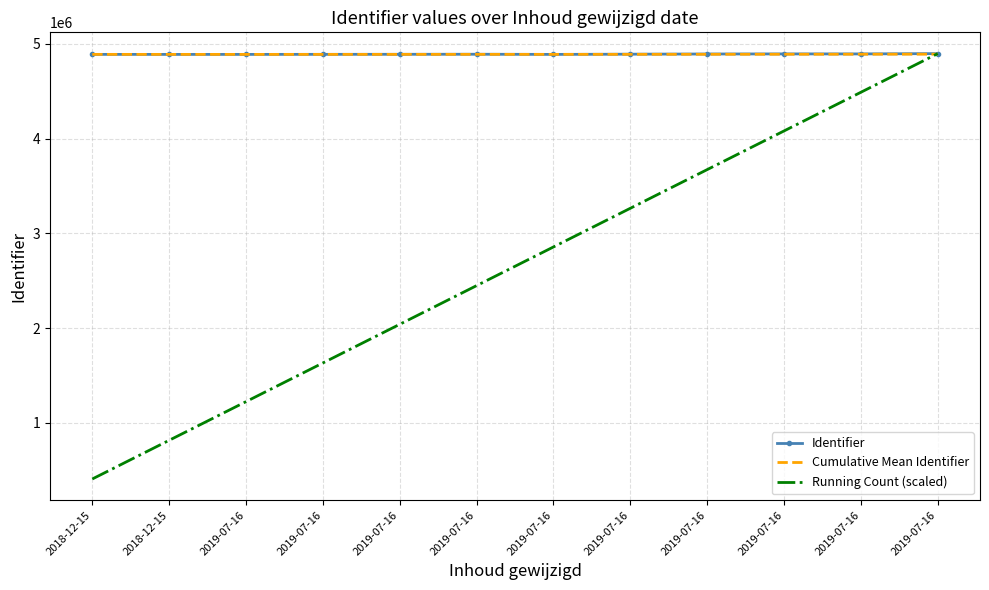

True or false: Identifier has more than 2 interior local peaks.

False